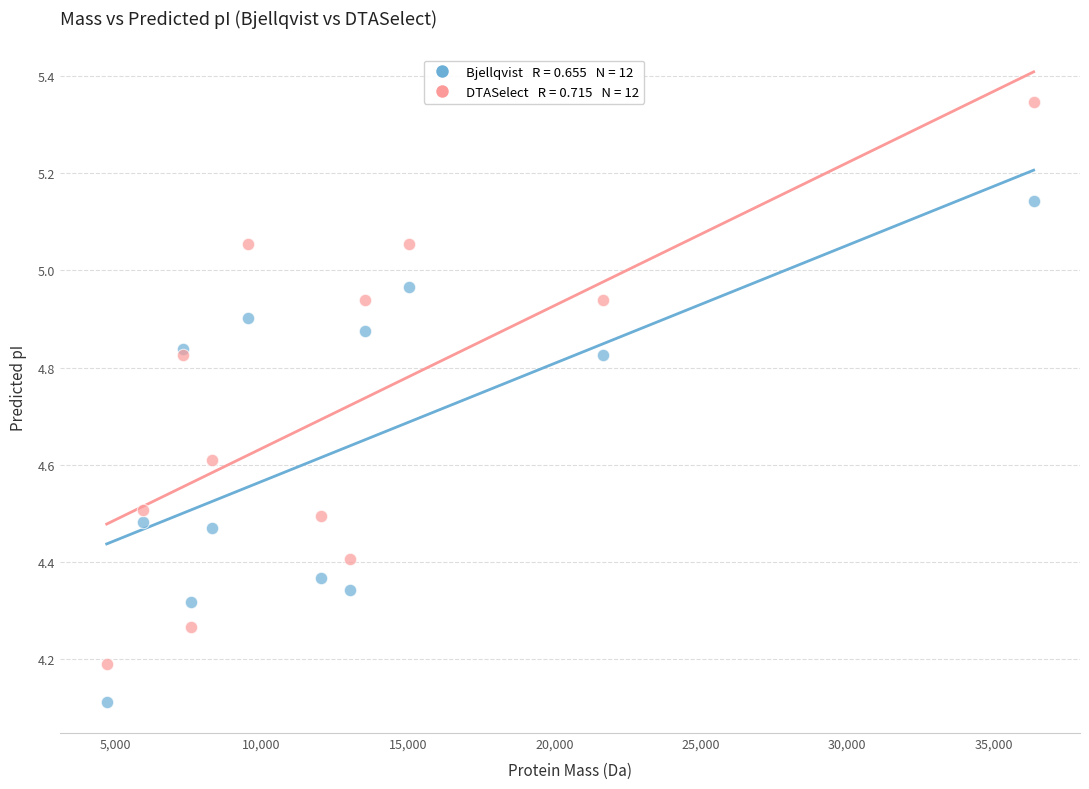

Across all series, what Y value is closest to 4?

4.1